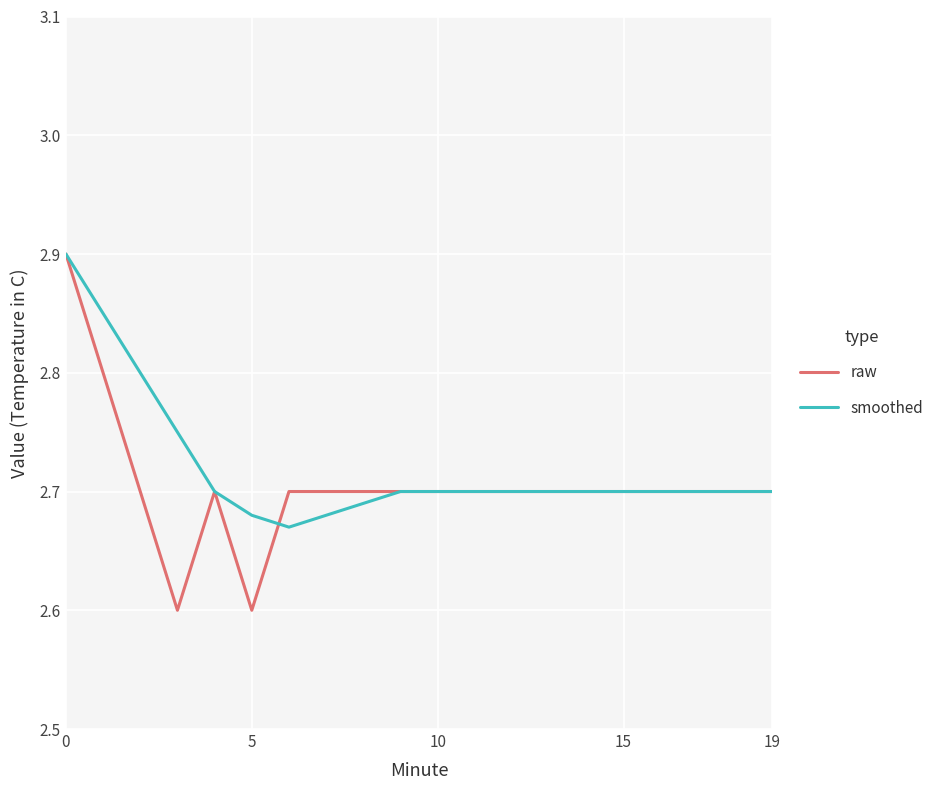

What is the minimum value for raw?

2.6